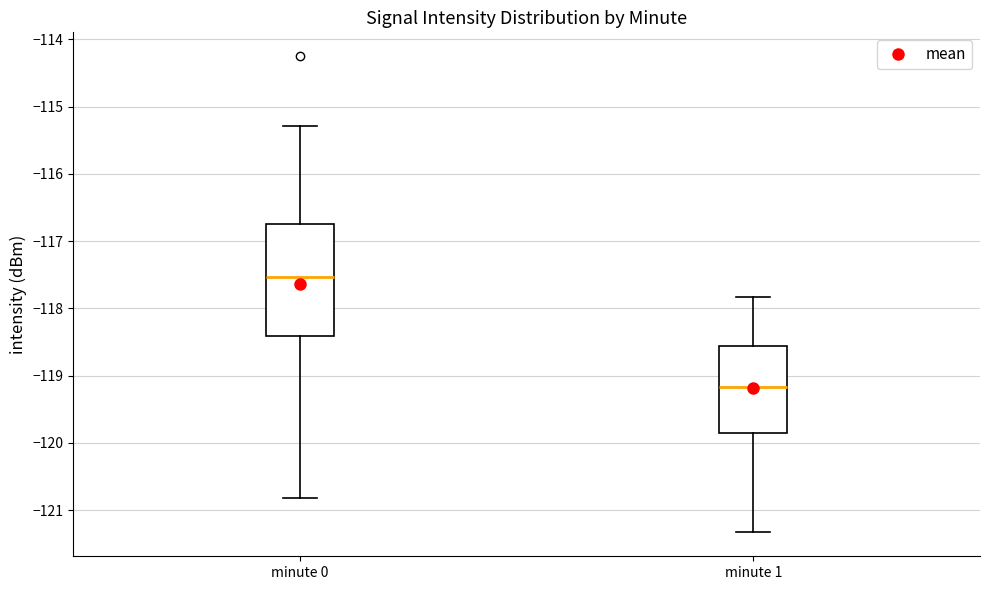

Which box's median line is the lowest?

minute 1